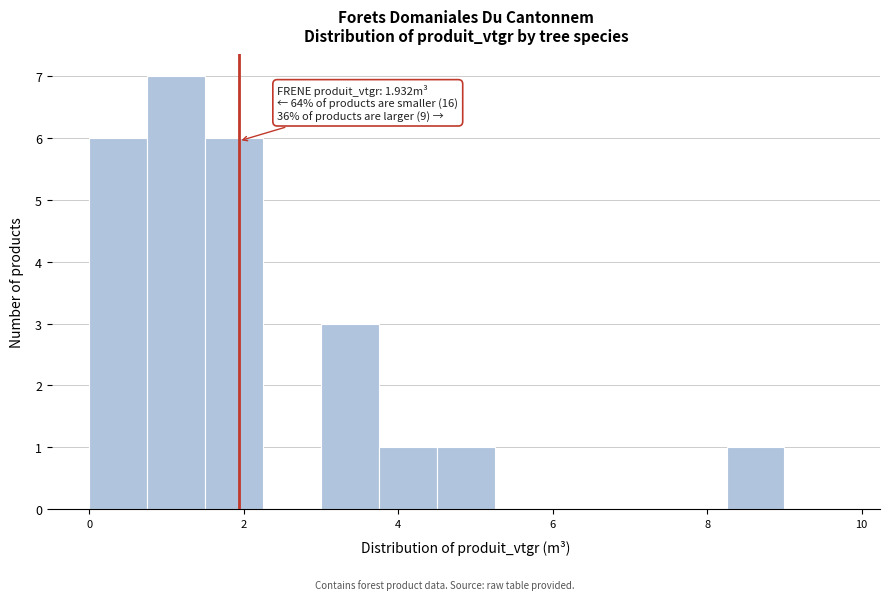

Read against the x-axis, roughly where is the centre of the tallest bar?

1.2